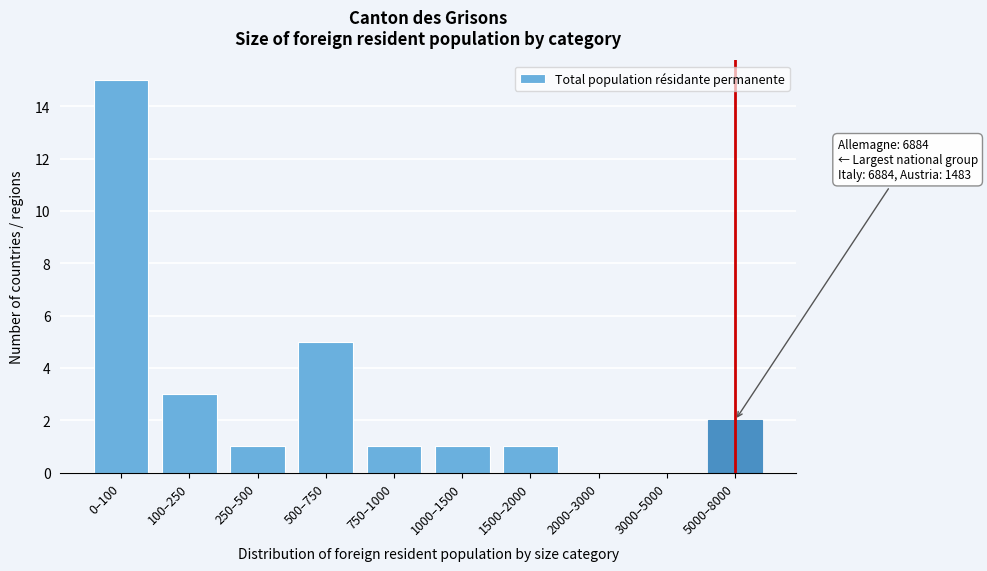

Reading left to right, what are all the values shown in this chart?

0–100=15	100–250=3	250–500=1	500–750=5	750–1000=1	1000–1500=1	1500–2000=1	2000–3000=0	3000–5000=0	5000–8000=2